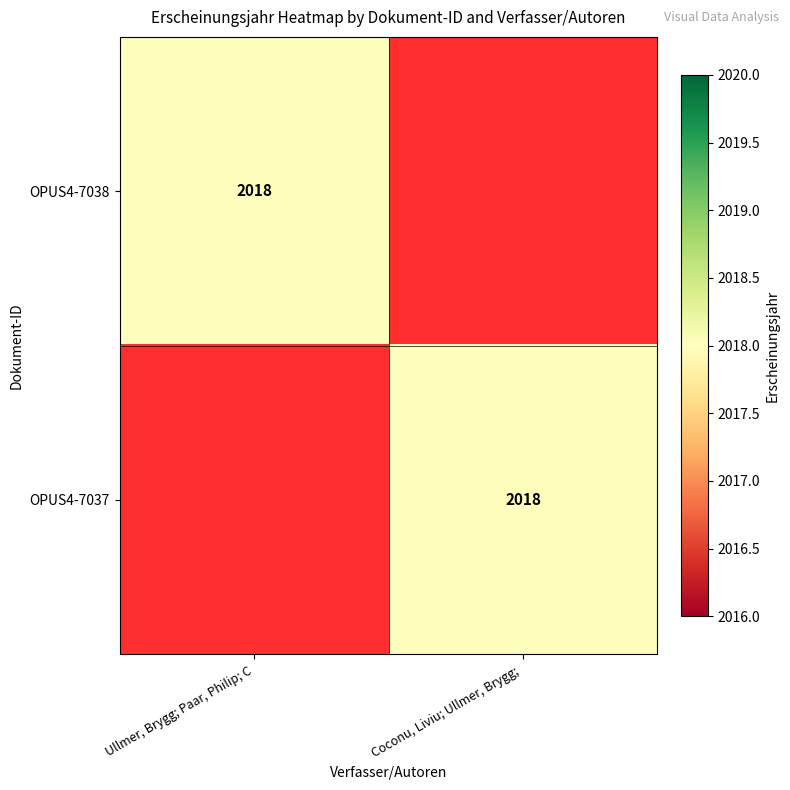

Which has a higher value, Coconu, Liviu; Ullmer, Brygg;  or Ullmer, Brygg; Paar, Philip; C?

Ullmer, Brygg; Paar, Philip; C